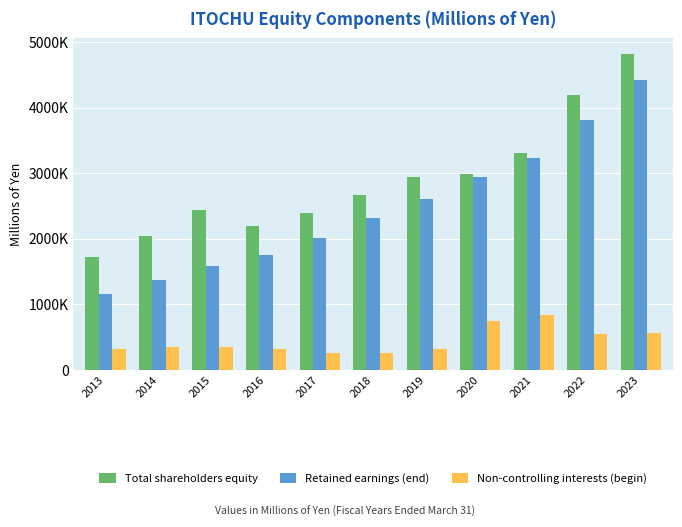

Is the value of Retained earnings (end) at 2019 greater than the value of Non-controlling interests (begin) at 2015?

Yes